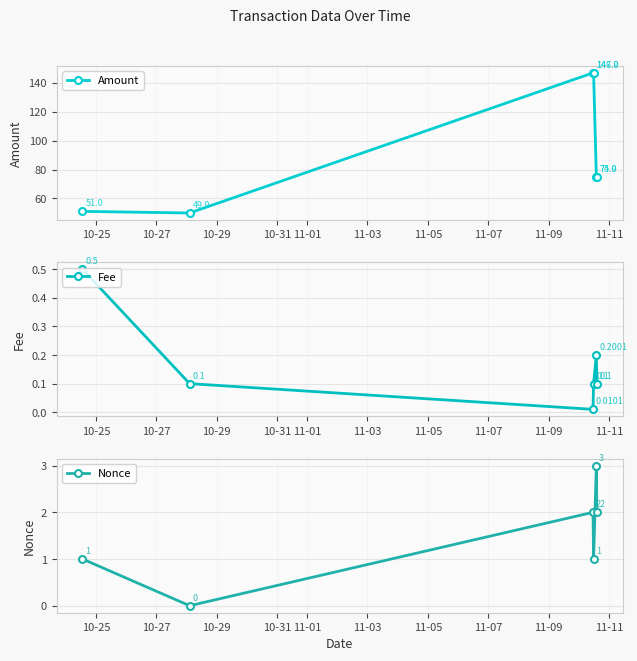

What is the sum of all Fee values?

1.0